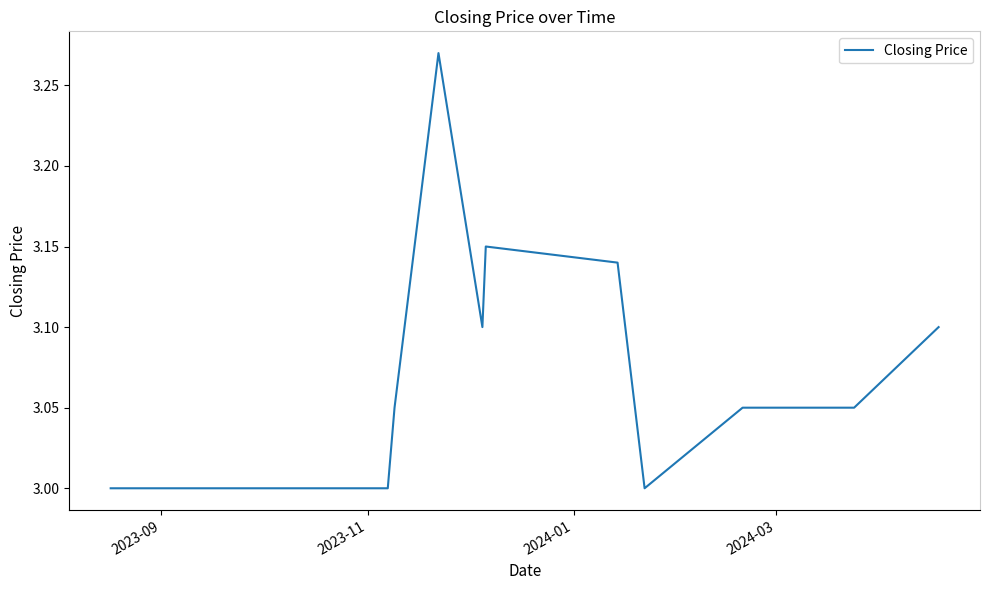

What is the difference between the maximum and minimum values?

0.3